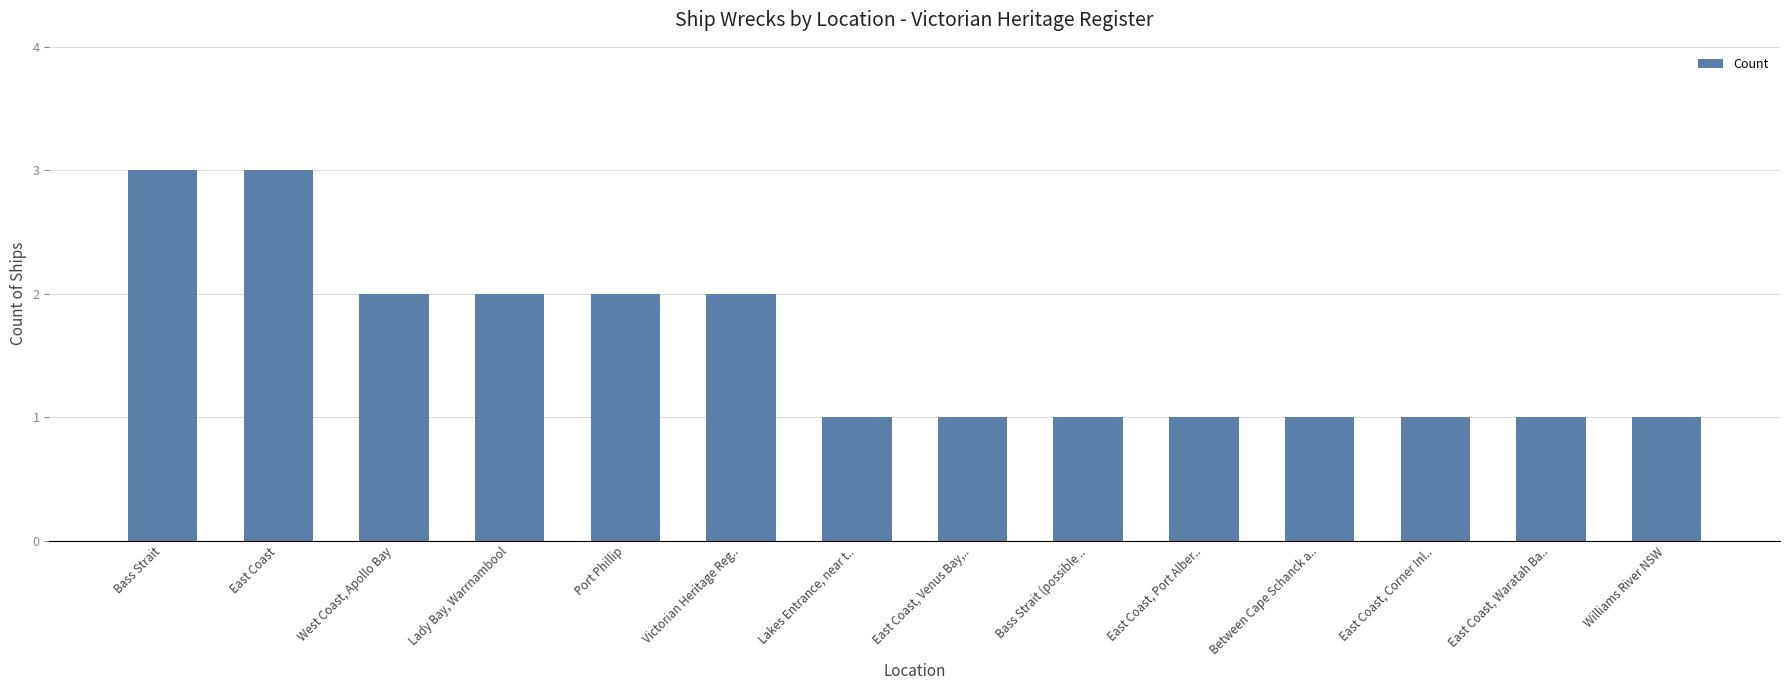

True or false: the data shows 2 at East Coast, Waratah Ba...

False